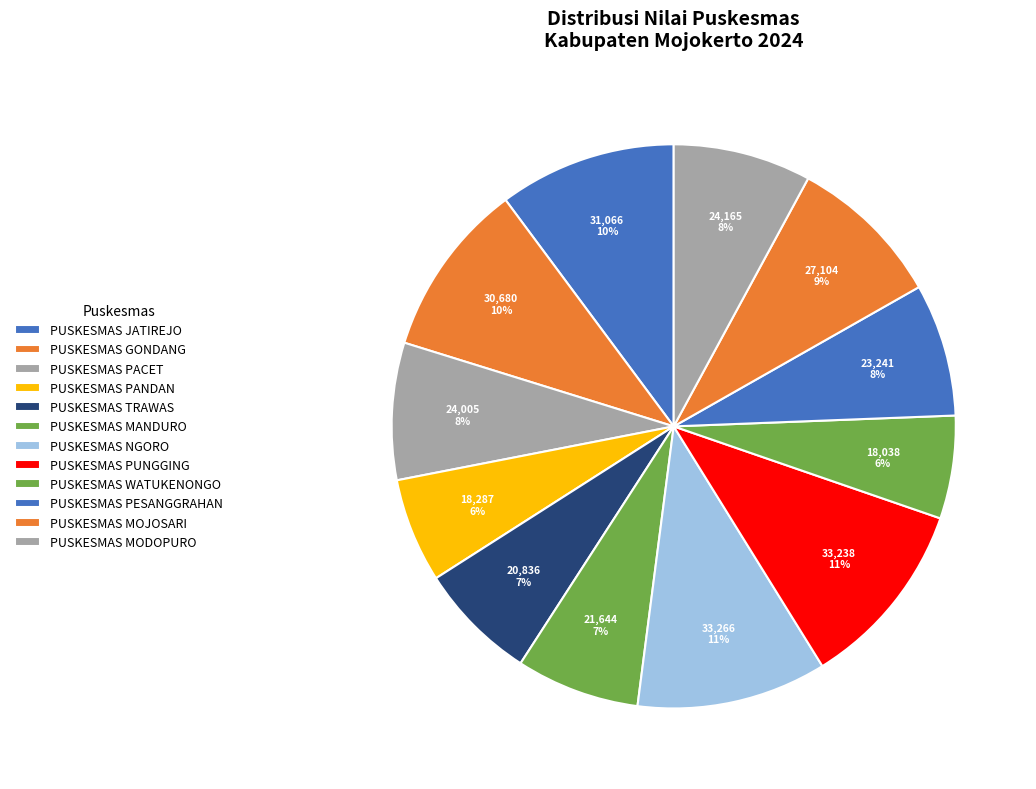

The PUSKESMAS JATIREJO slice represents 10% of the pie. True or false?

True